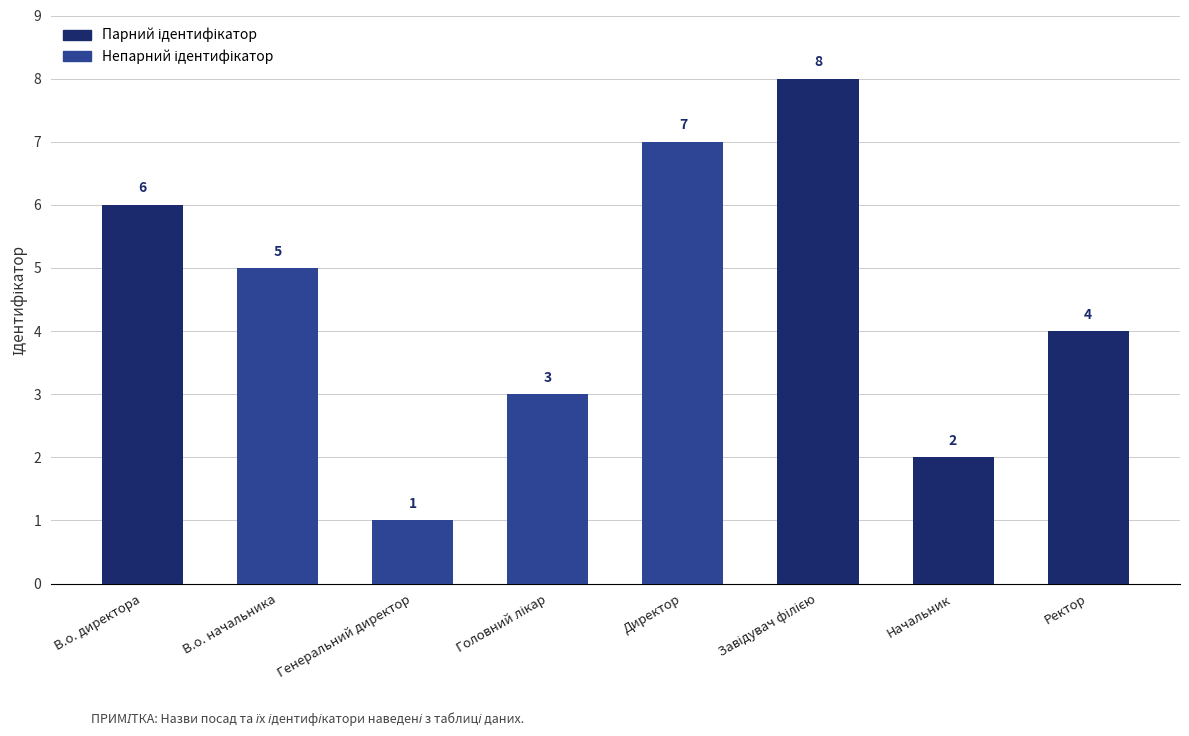

What is the label of the 1st bar from the right?

Ректор